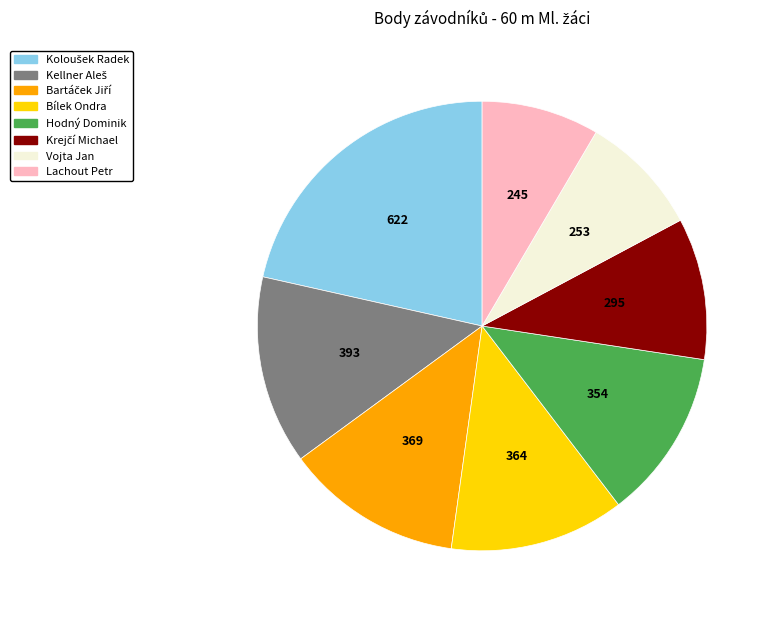

True or false: Lachout Petr accounts for 2% of the total.

False